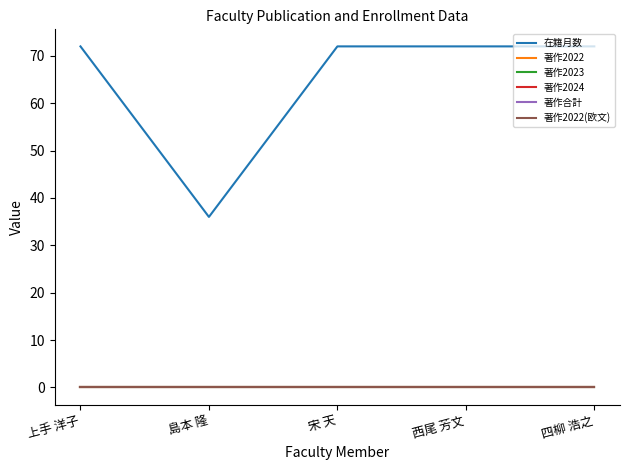

Which category has the highest value in the 著作2022 series?

上手 洋子